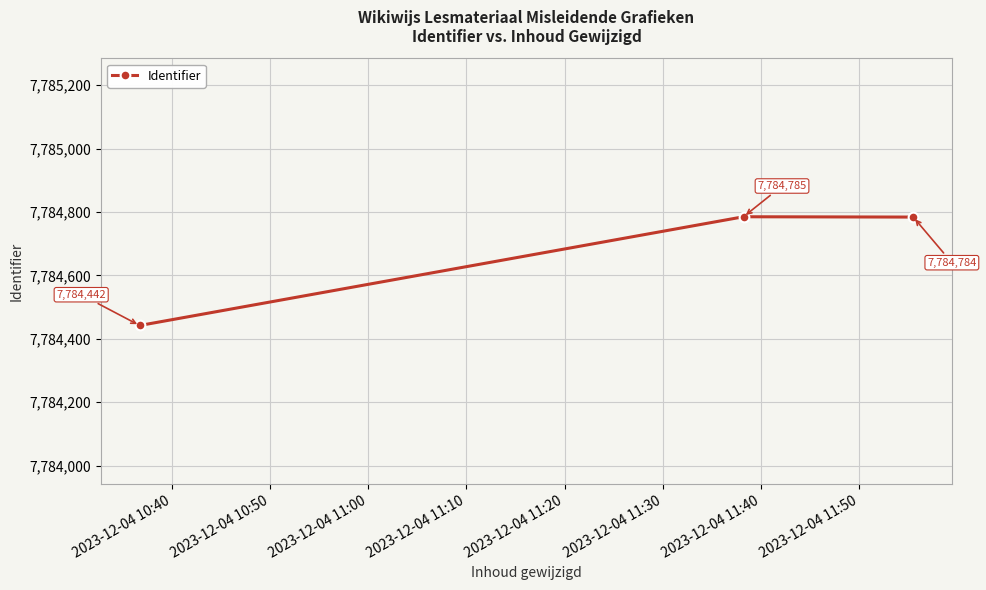

What is the smallest value displayed?

7784442